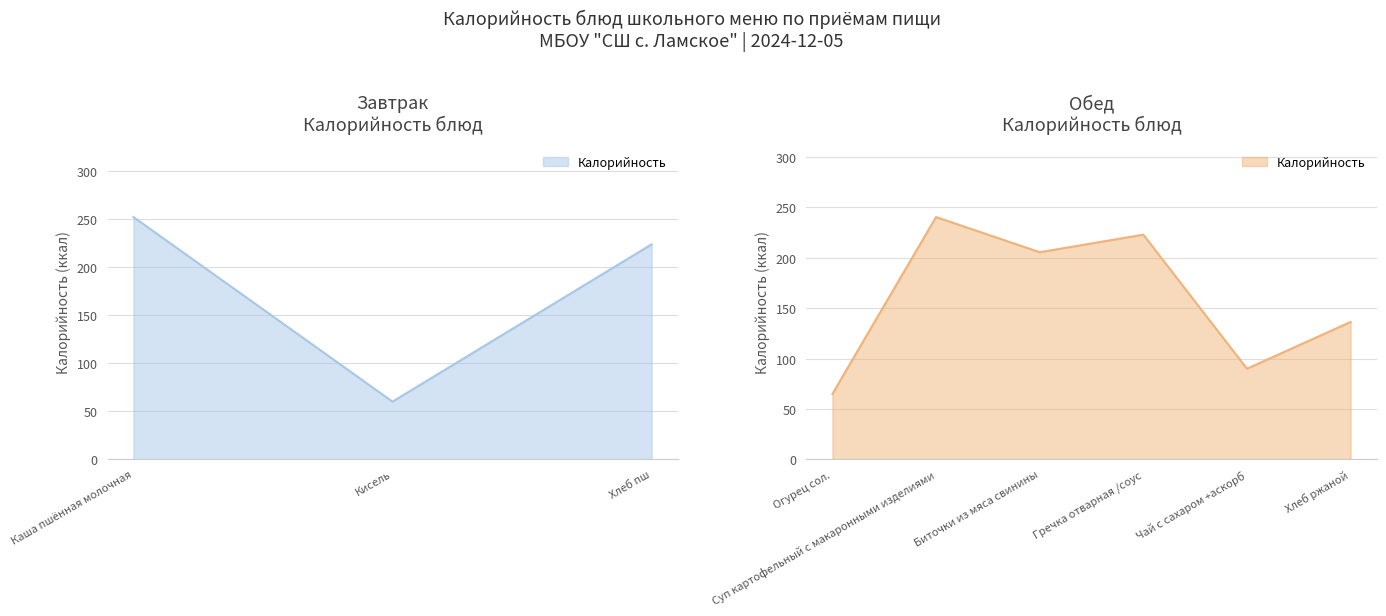

What is the value of the 7th point from the left?

223.0